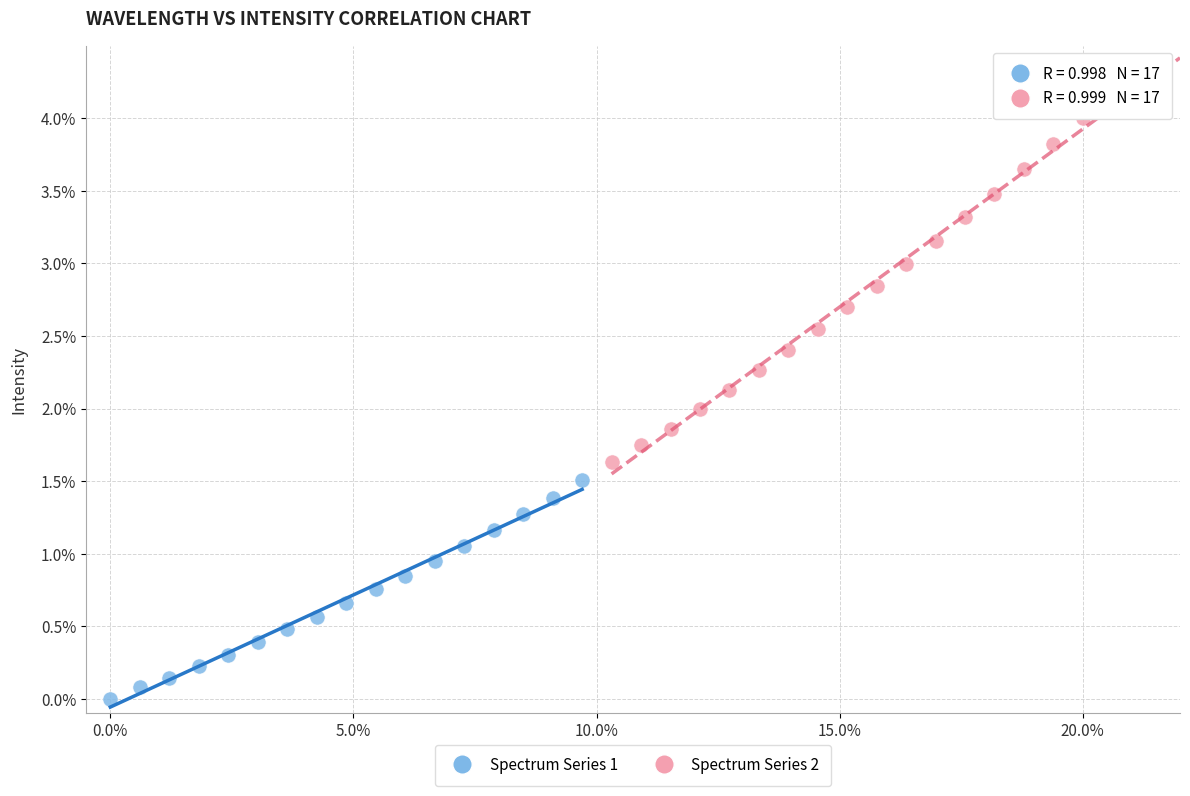

Which series reaches the maximum Y coordinate?

Spectrum Series 2